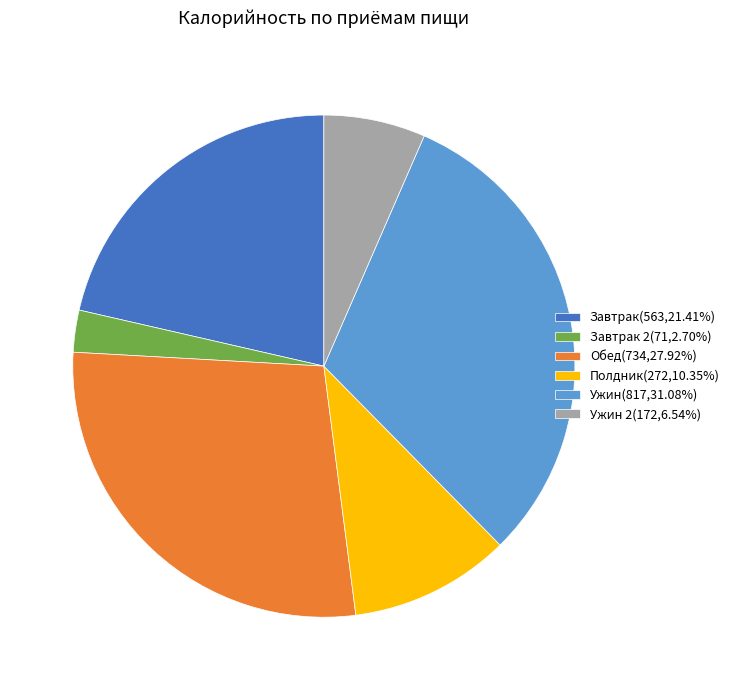

Approximately how many times larger is the value at Ужин(817,31.08%) compared to Завтрак 2(71,2.70%)?

11.5